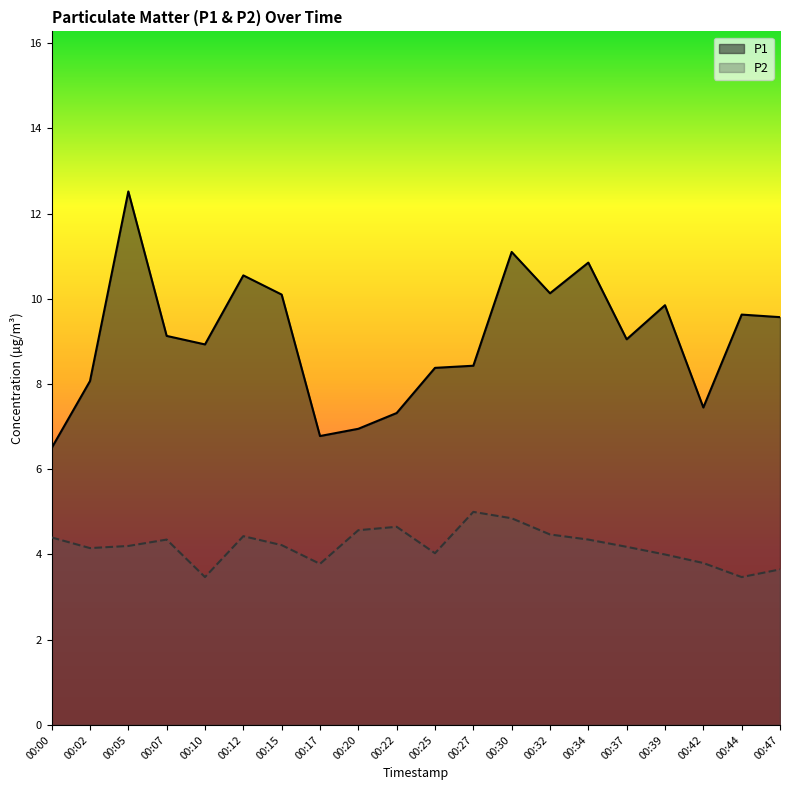

True or false: P2 has a value of 1.6 at 00:02.

False